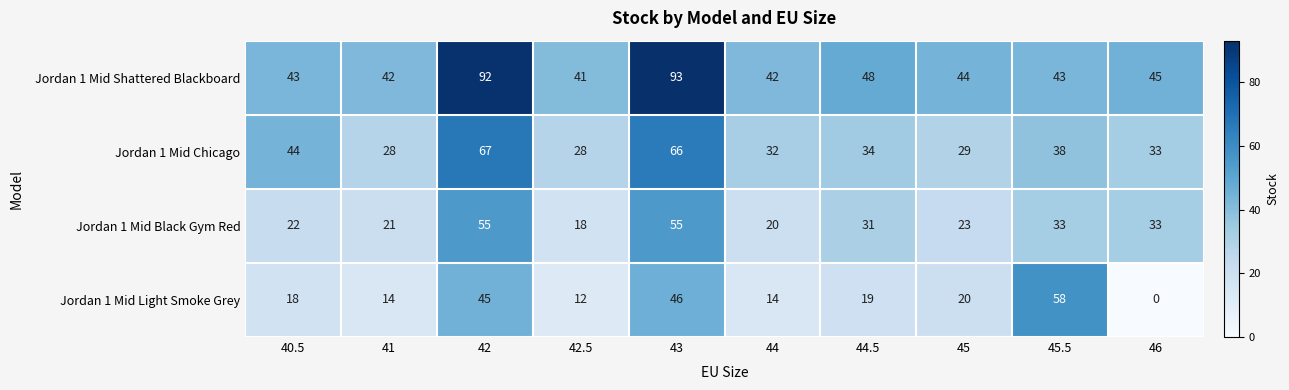

Where does the Jordan 1 Mid Black Gym Red series first go above 31?

42